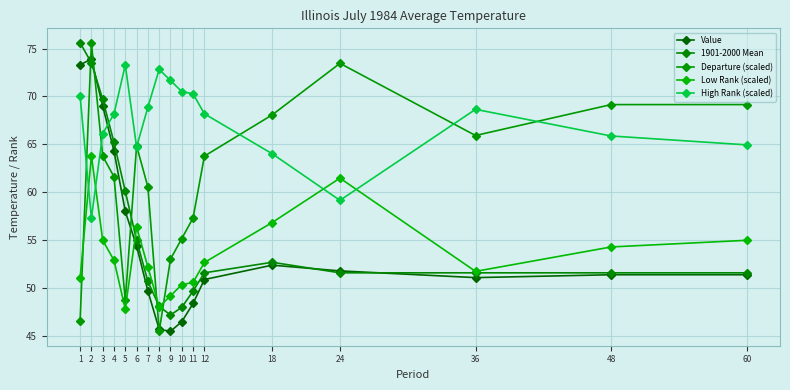

Which series changed the most between 1 and 60?

1901-2000 Mean